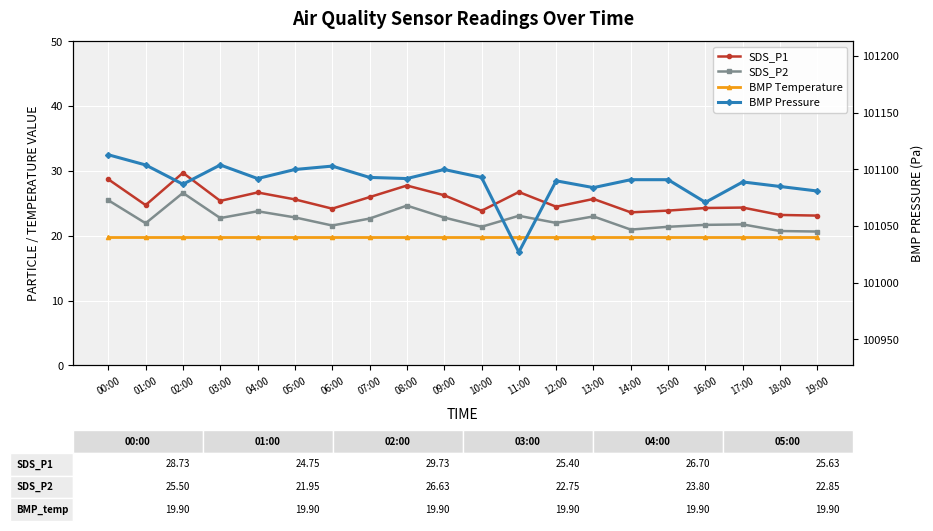

Reading left to right, extract all data points from this chart.

SDS_P1: 28.7	24.8	29.7	25.4	26.7	25.6	24.2	26.0	27.8	26.3	23.9	26.8	24.5	25.7	23.6	23.9	24.3	24.4	23.2	23.1
SDS_P2: 25.5	21.9	26.6	22.8	23.8	22.9	21.6	22.7	24.7	22.8	21.4	23.1	22.0	23.0	21.0	21.4	21.7	21.8	20.8	20.7
BMP Temperature: 19.9	19.9	19.9	19.9	19.9	19.9	19.9	19.9	19.9	19.9	19.9	19.9	19.9	19.9	19.9	19.9	19.9	19.9	19.9	19.9
BMP Pressure: 101113.0	101104.0	101087.0	101104.0	101092.0	101100.0	101103.0	101093.0	101092.0	101100.0	101093.0	101027.0	101090.0	101084.0	101091.0	101091.0	101071.0	101089.0	101085.0	101081.0